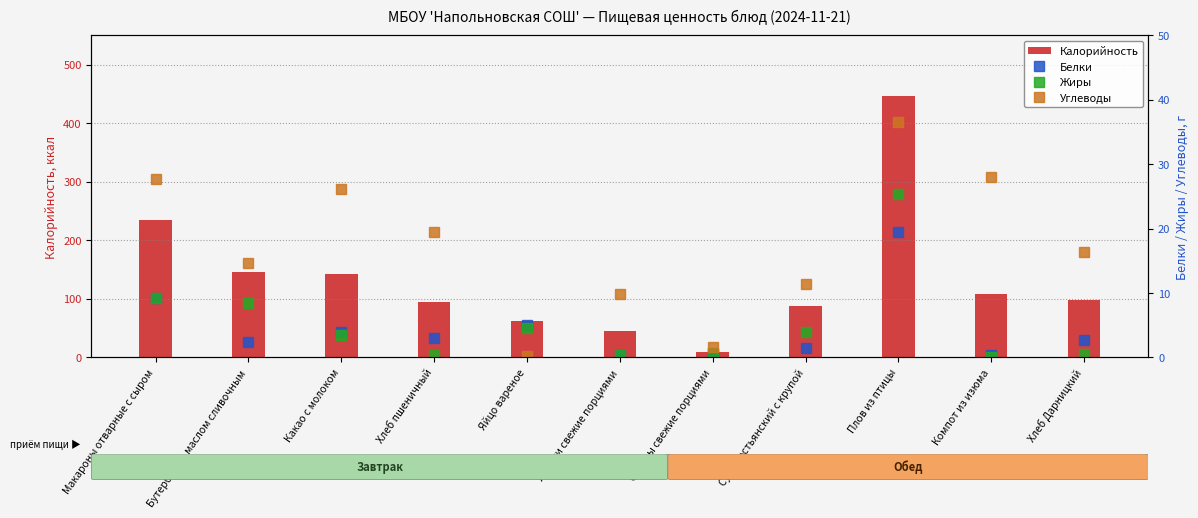

What is the average value of the Углеводы series?

17.4